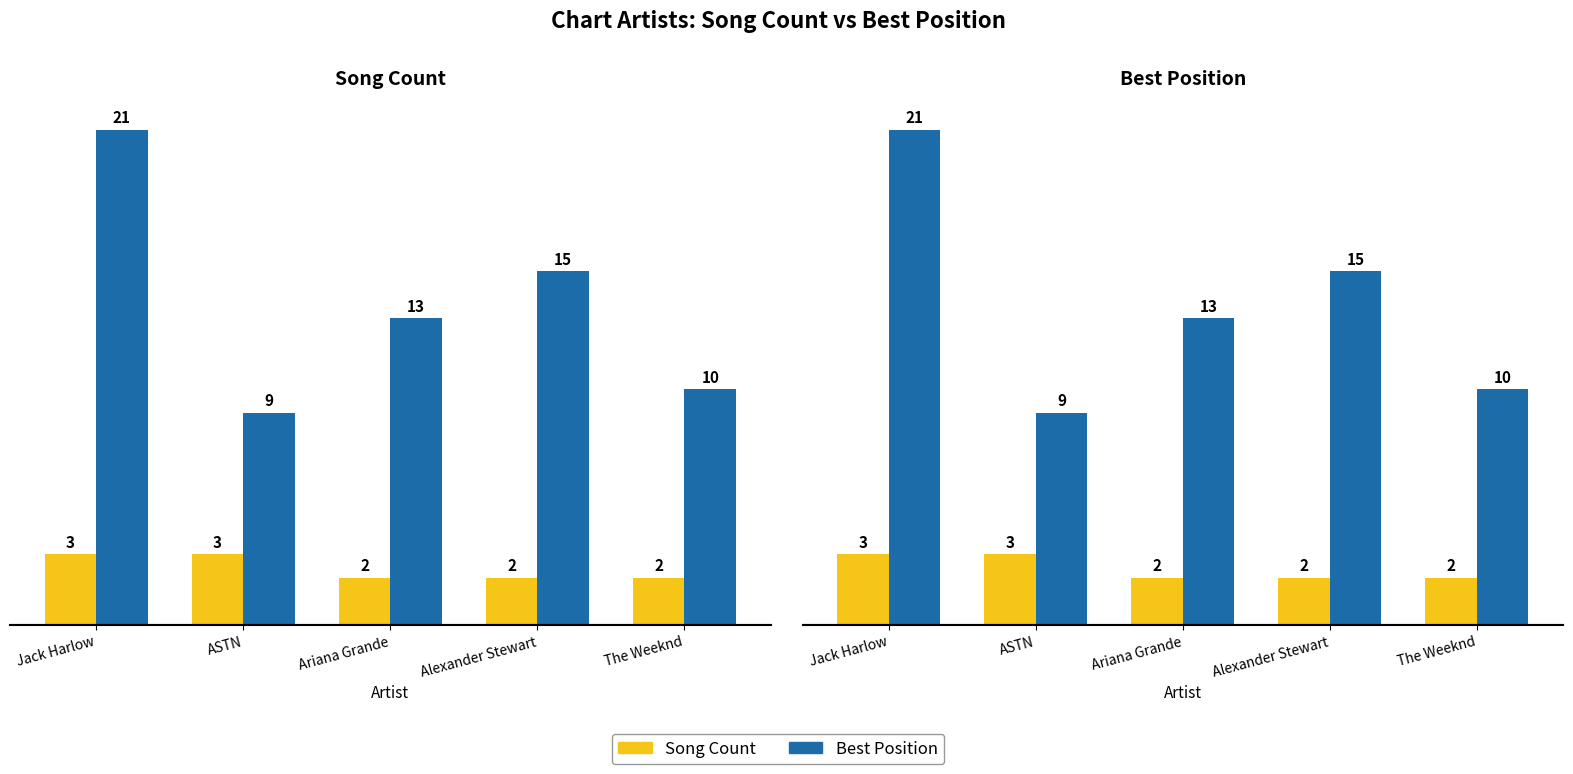

What are all the series names shown in the legend?

Song Count, Best Position